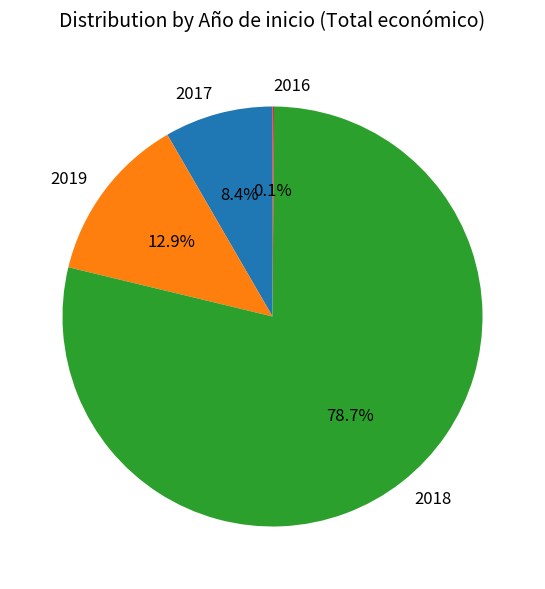

Between 2017 and 2019, which is larger?

2019